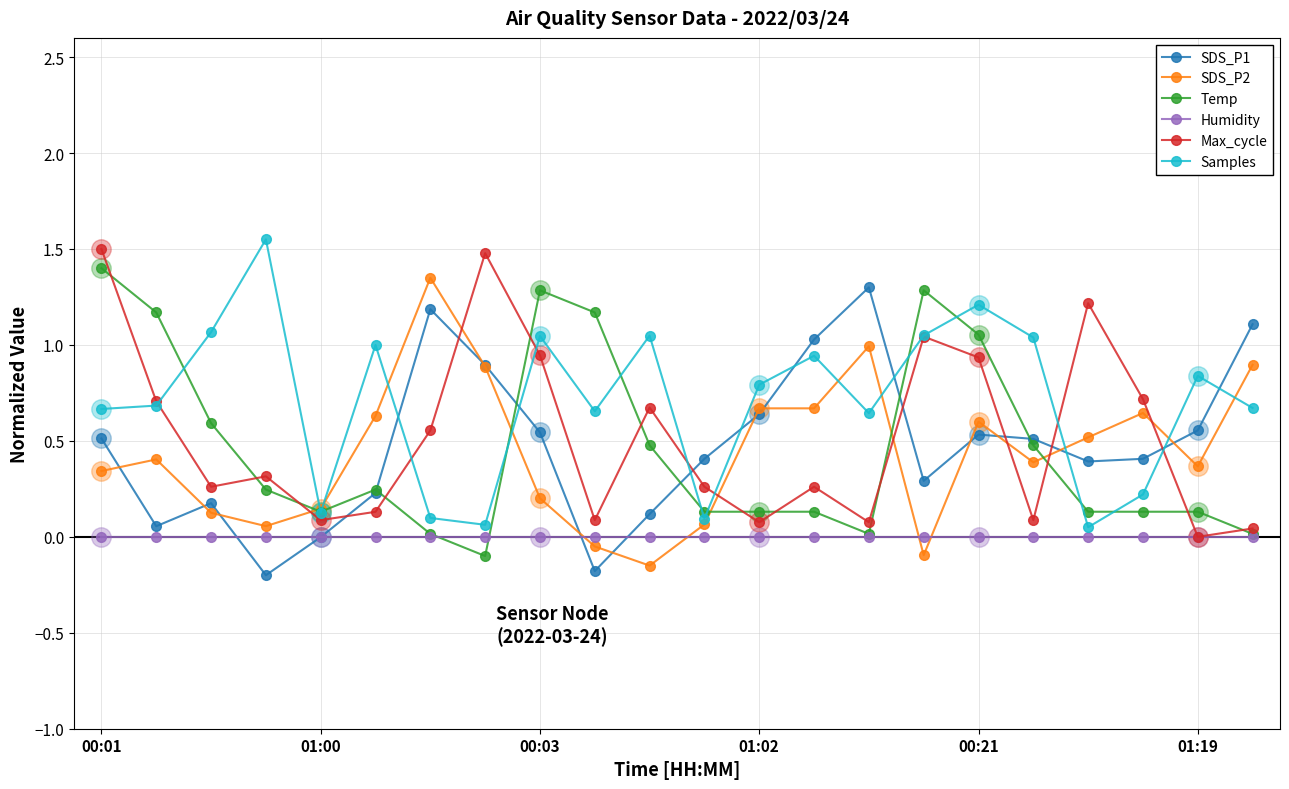

Does the chart have visible grid lines?

Yes